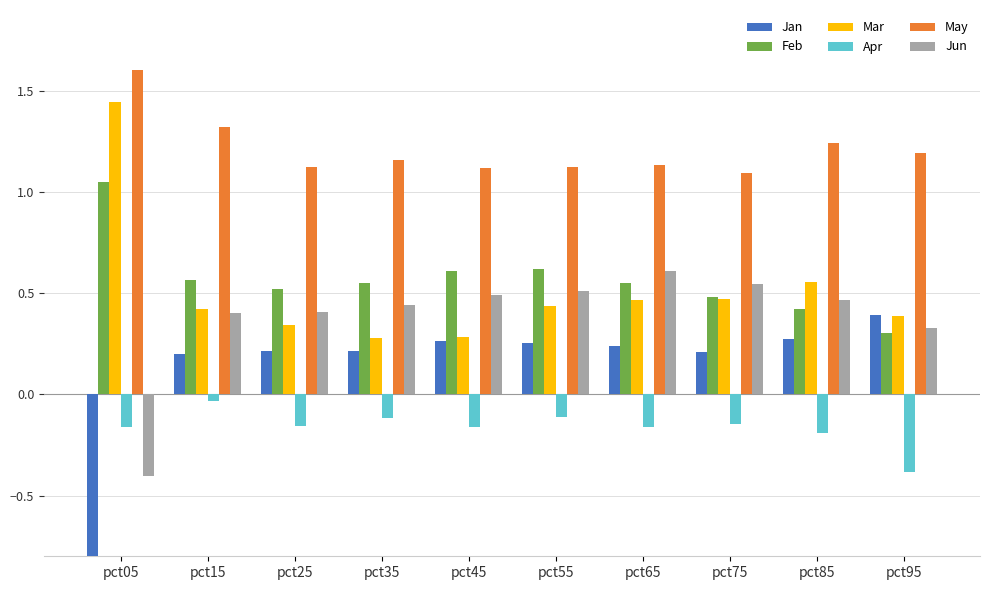

What is the difference between the maximum and minimum values in the May series?

0.5